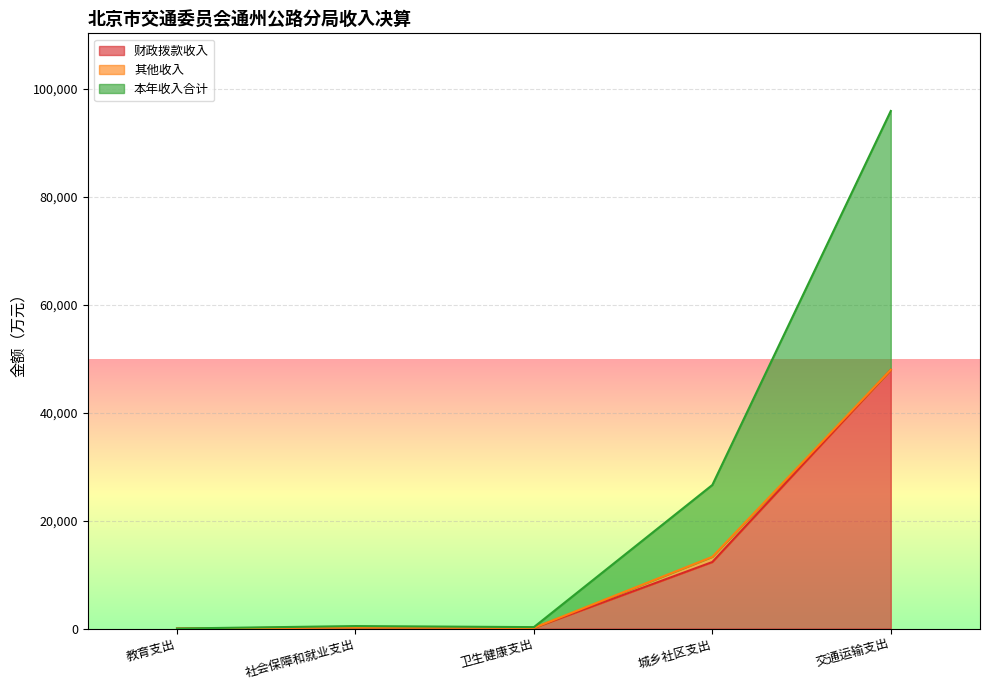

In 本年收入合计, how many points are higher than both neighbors (excluding endpoints)?

1